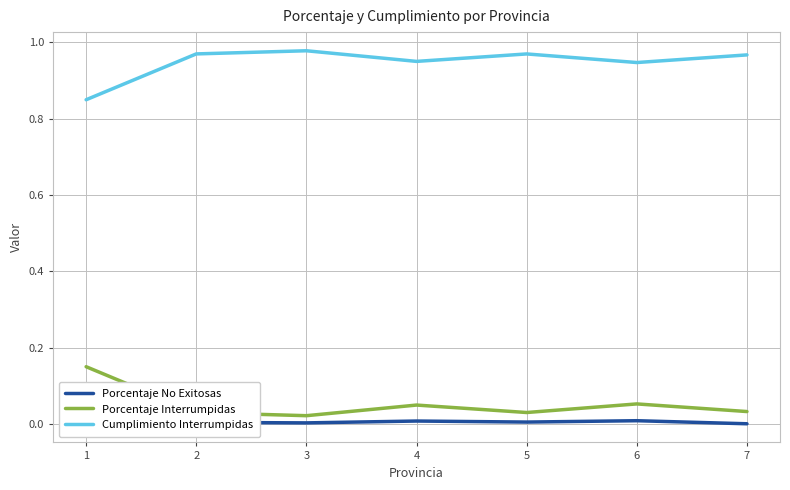

Which series has the largest total across all categories?

Cumplimiento Interrumpidas